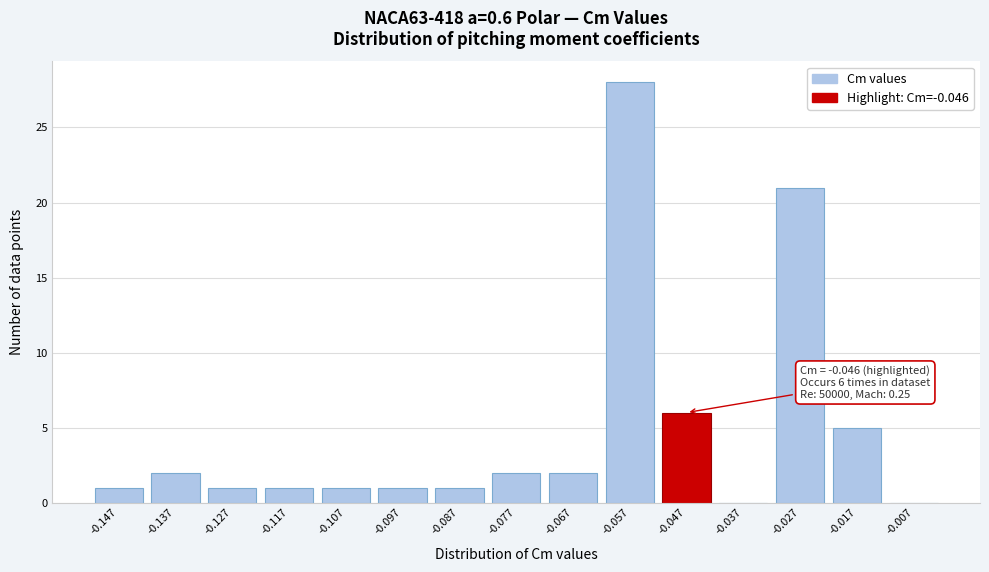

Reading right to left, extract all data points from this chart.

-0.007=0	-0.017=5	-0.027=21	-0.037=0	-0.047=6	-0.057=28	-0.067=2	-0.077=2	-0.087=1	-0.097=1	-0.107=1	-0.117=1	-0.127=1	-0.137=2	-0.147=1